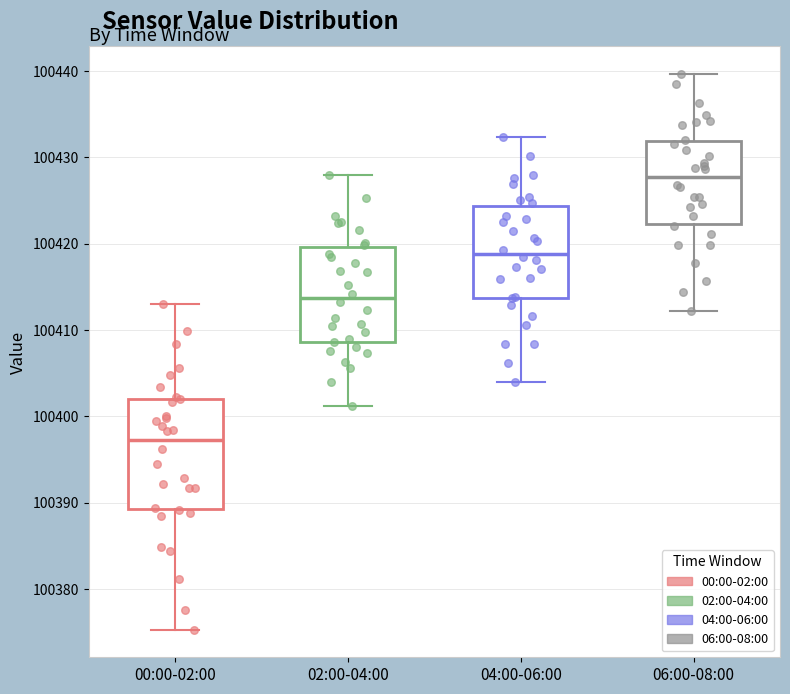

Reading left to right, transcribe this box plot: for each box, give where its median line is, the range the box spans, and where its two whiskers end, as read against the y-axis. The values are not printed on the chart, so give them approximately, as read against the axis.

00:00-02:00: median 100397, box 100389 to 100402, whiskers 100375 to 100413
02:00-04:00: median 100414, box 100409 to 100420, whiskers 100401 to 100428
04:00-06:00: median 100419, box 100414 to 100424, whiskers 100404 to 100432
06:00-08:00: median 100428, box 100422 to 100432, whiskers 100412 to 100440